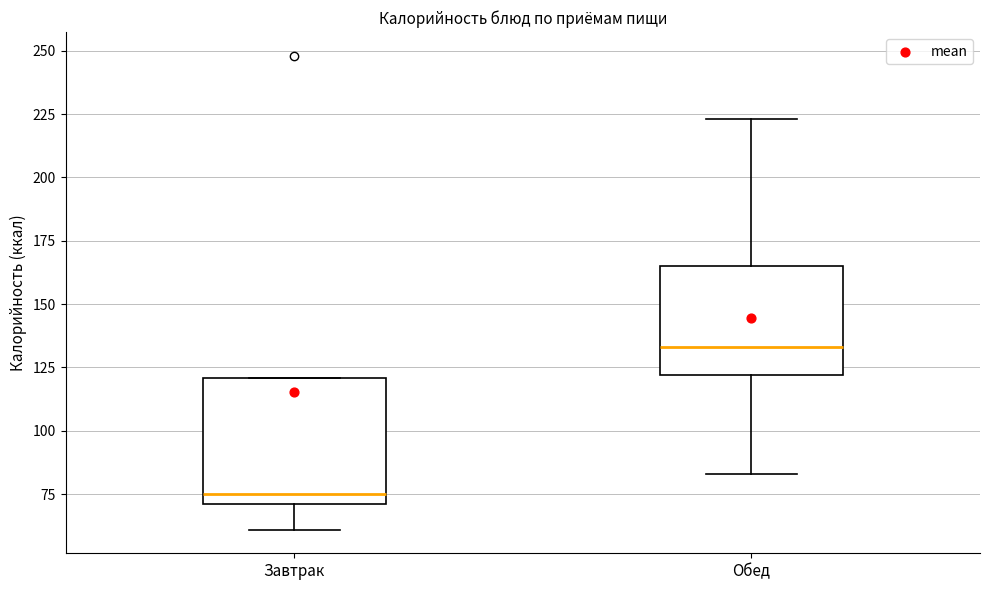

Reading left to right, read every box against the y-axis: the position of its median line, the range the box covers, and the ends of its whiskers. The values are not printed on the chart, so give them approximately, as read against the axis.

Завтрак: median 75, box 70 to 120, whiskers 60 to 120
Обед: median 135, box 120 to 165, whiskers 85 to 225